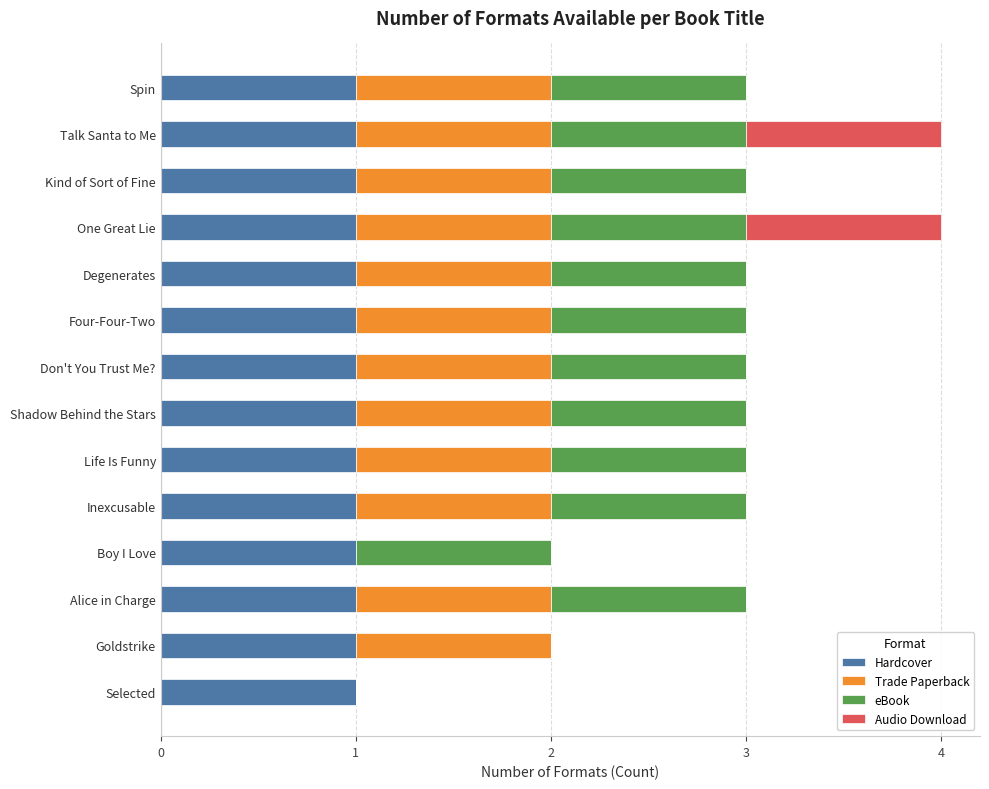

Is it true that Hardcover equals 2 at Degenerates?

False